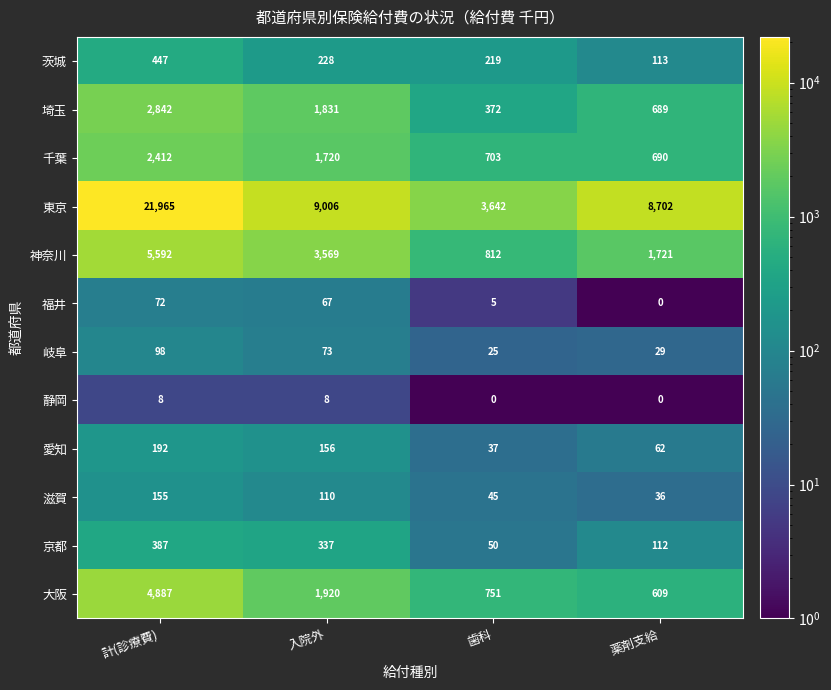

What is the greatest value displayed?

21965